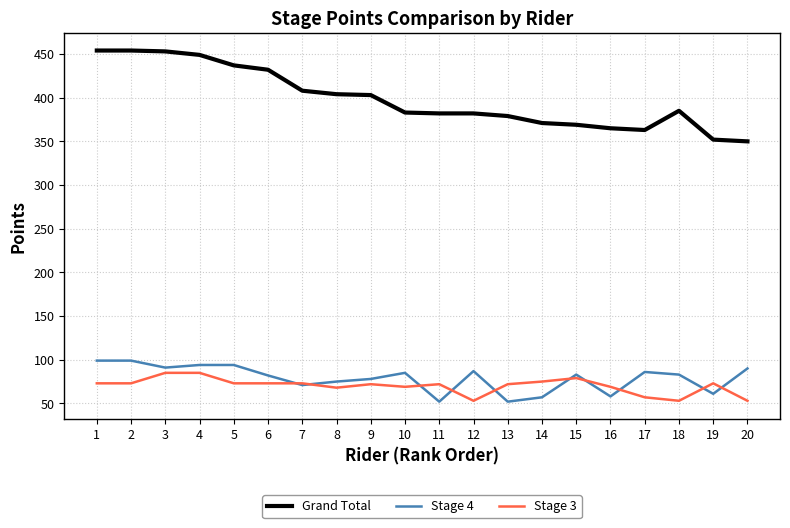

What is the minimum value shown in the chart?

52